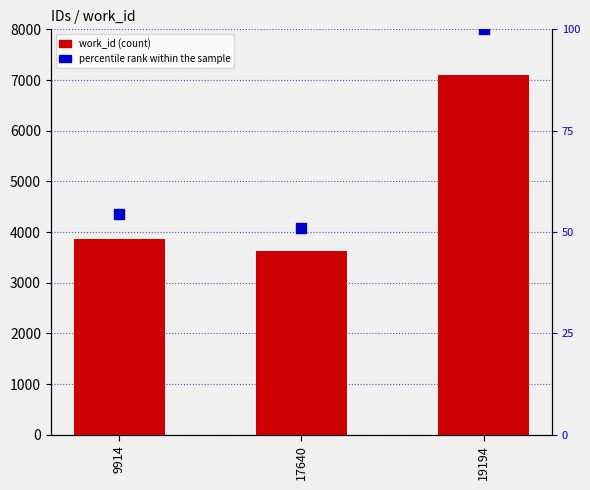

Which series has the largest Y range (max minus min)?

work_id